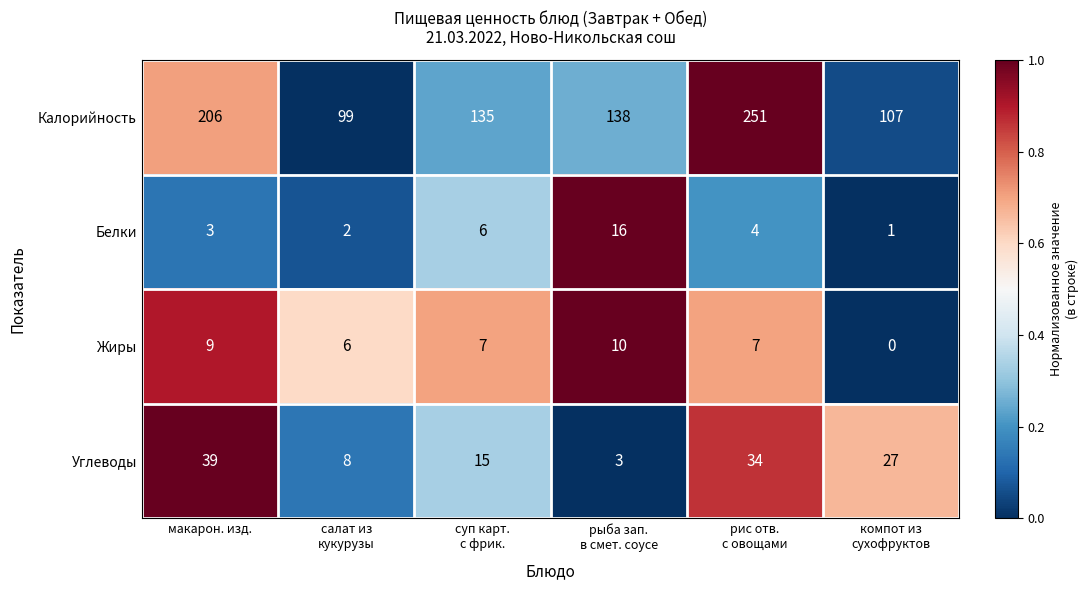

Is it true that Белки equals 3 at макарон. изд.?

True